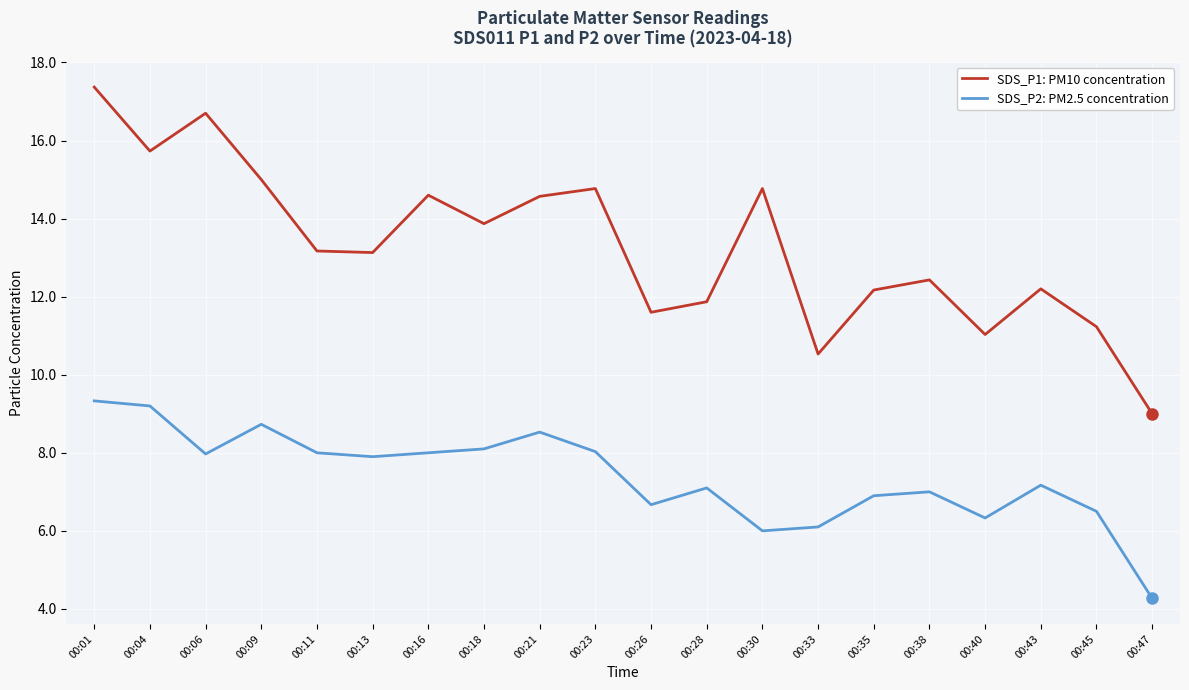

At which category does SDS_P2: PM2.5 concentration reach its first local peak?

00:09